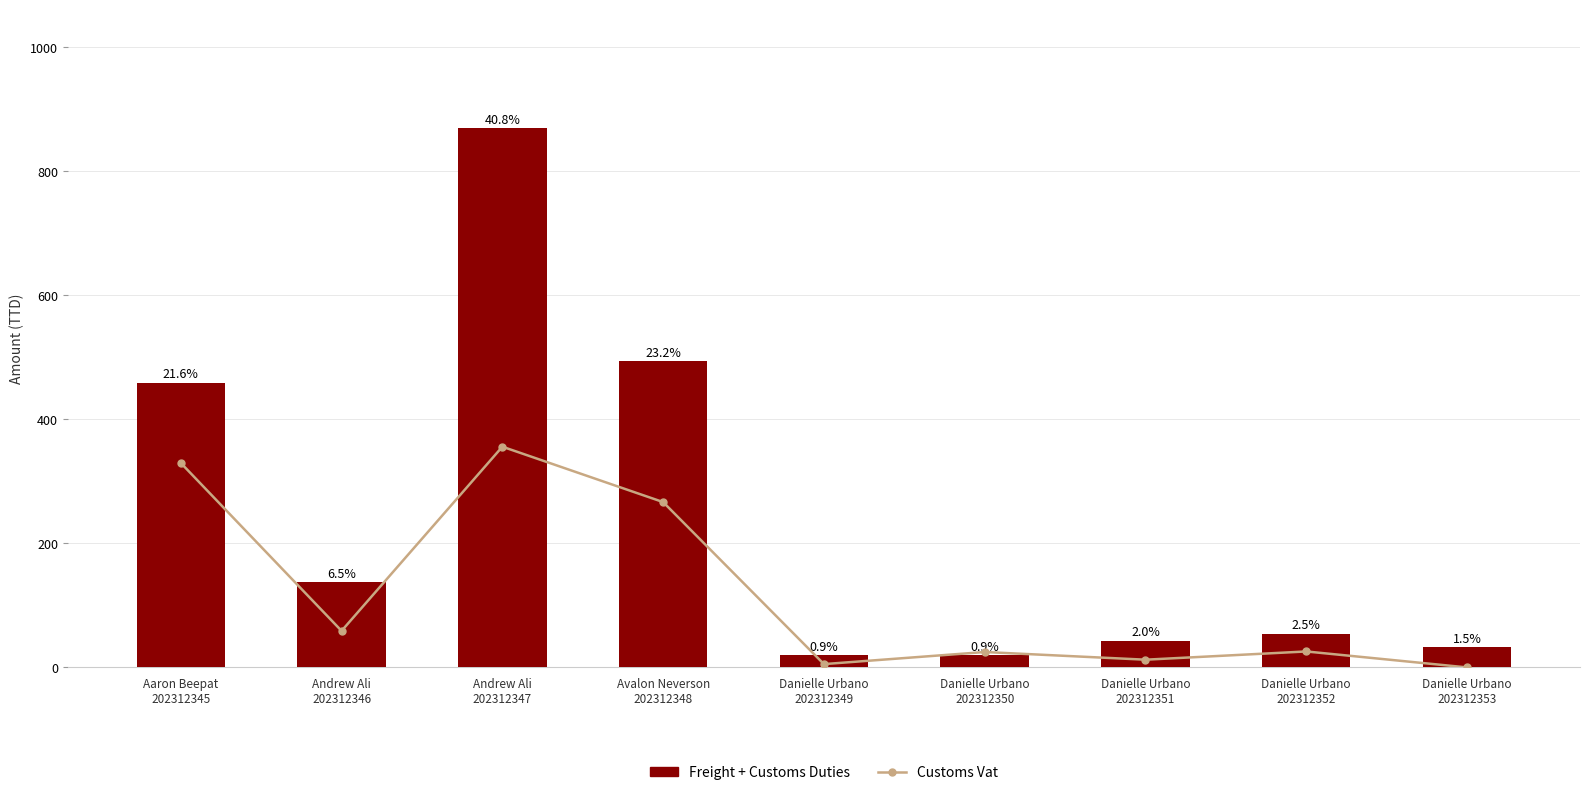

What value does the Customs Vat series have at Andrew Ali
202312347?

355.9